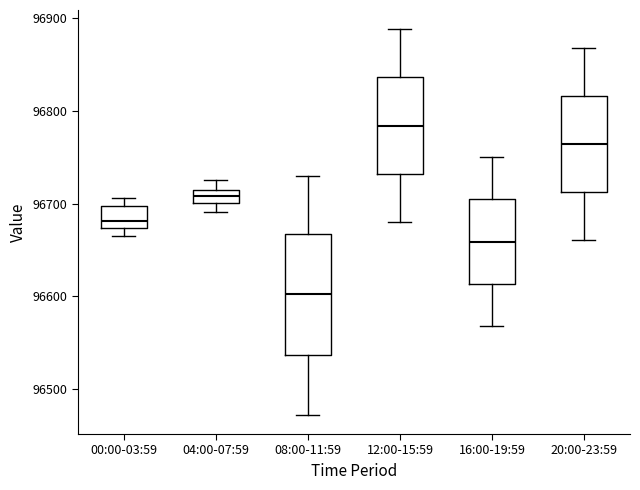

Comparing the boxes themselves (not the whiskers), which one is the tallest?

08:00-11:59